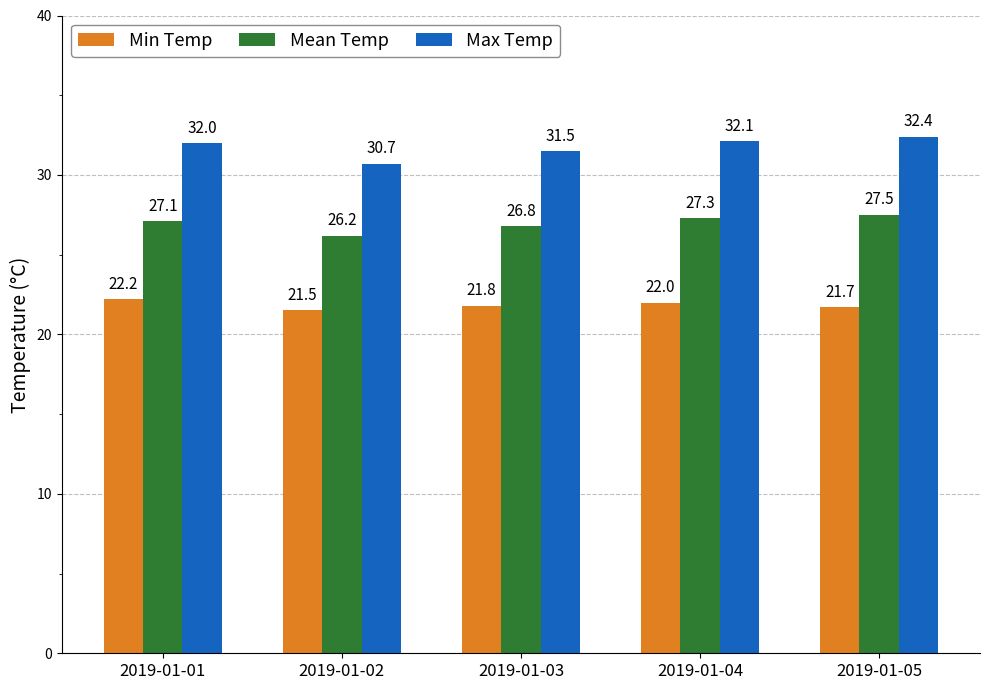

Between 2019-01-03 and 2019-01-04, which series saw the biggest shift?

Max Temp